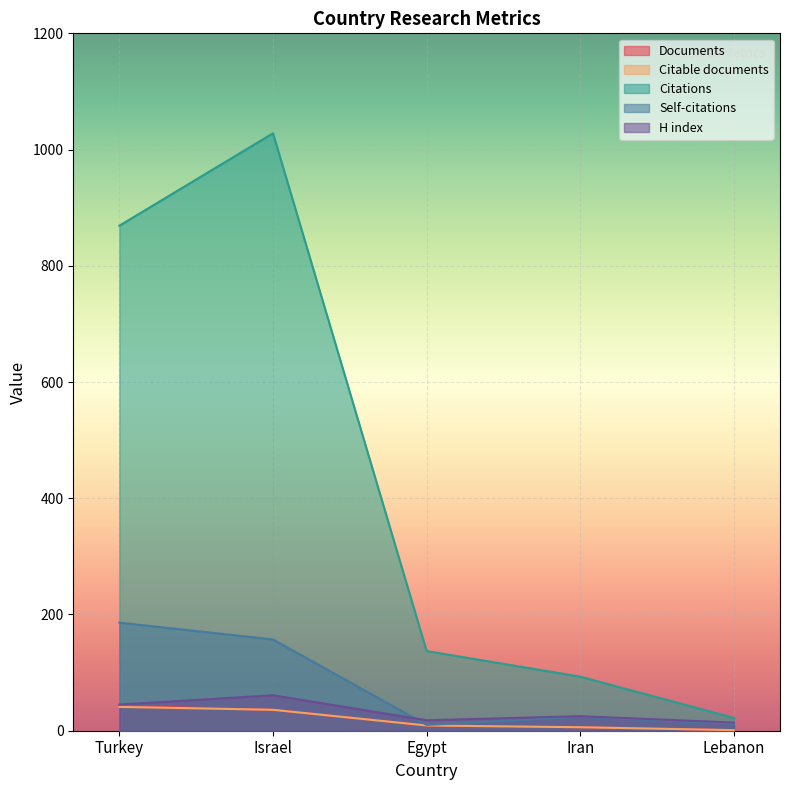

Which category has the lowest value across all series?

Lebanon